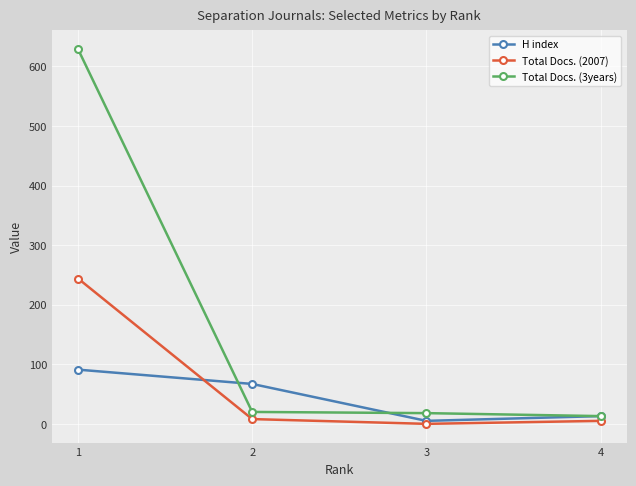

What is the sum of all Total Docs. (3years) values?

680